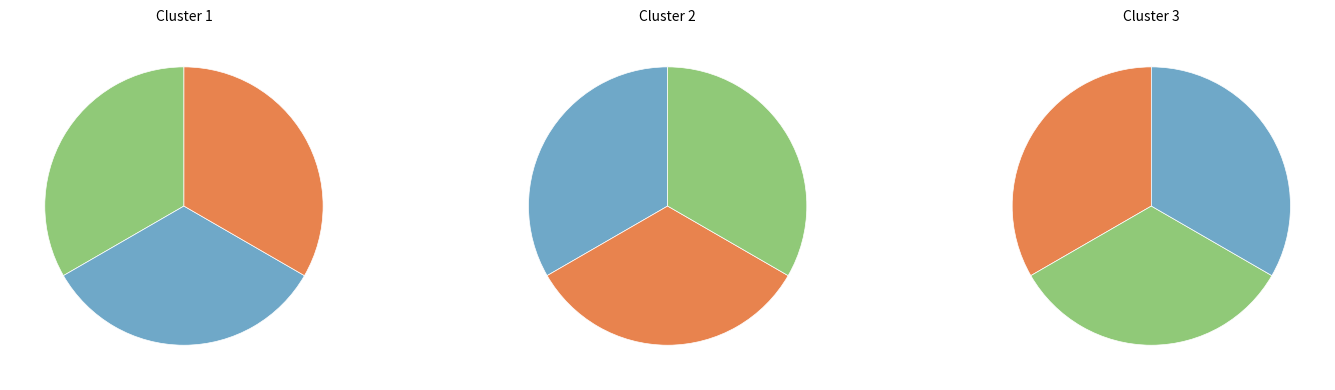

What is the ratio of the value at 172537039 to the value at 172530240?

1.0